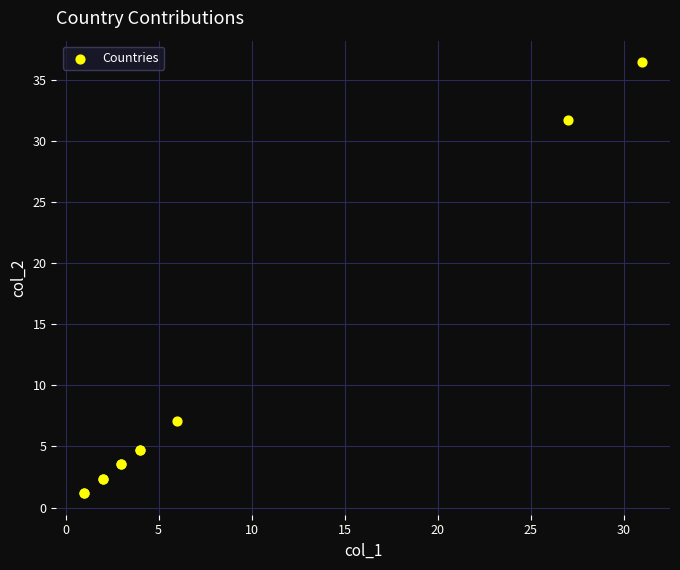

What Y value in the scatter plot is closest to 18?

7.1